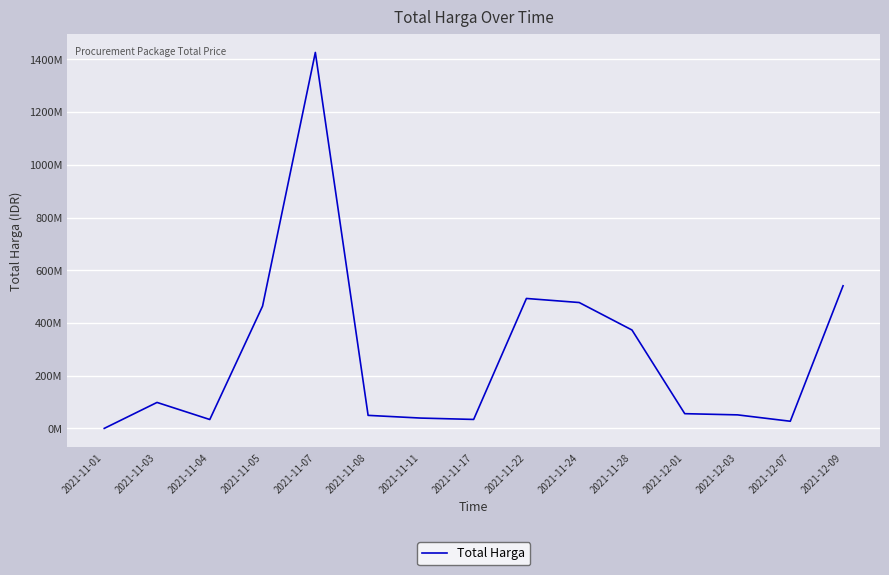

Is it true that the value at 2021-11-28 is 504422626?

False